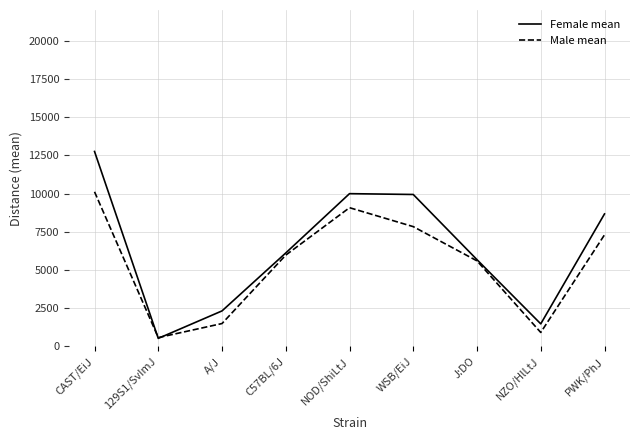

Is the value of Male mean at A/J greater than the value of Female mean at NOD/ShiLtJ?

No